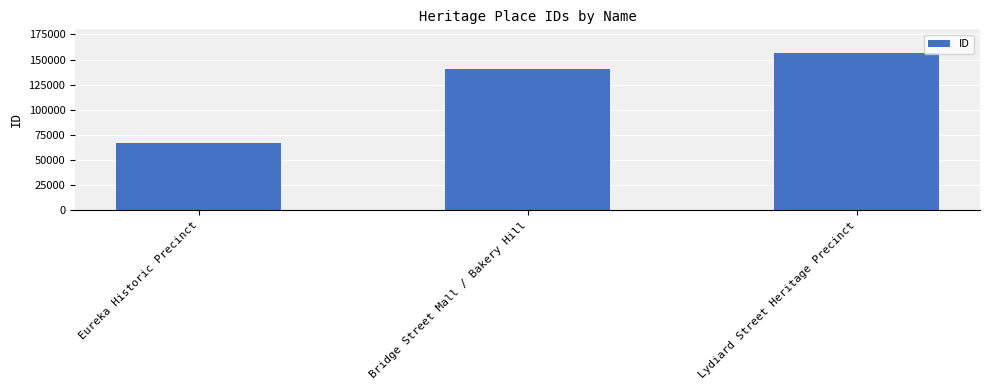

True or false: the data shows 67343 at Eureka Historic Precinct.

True